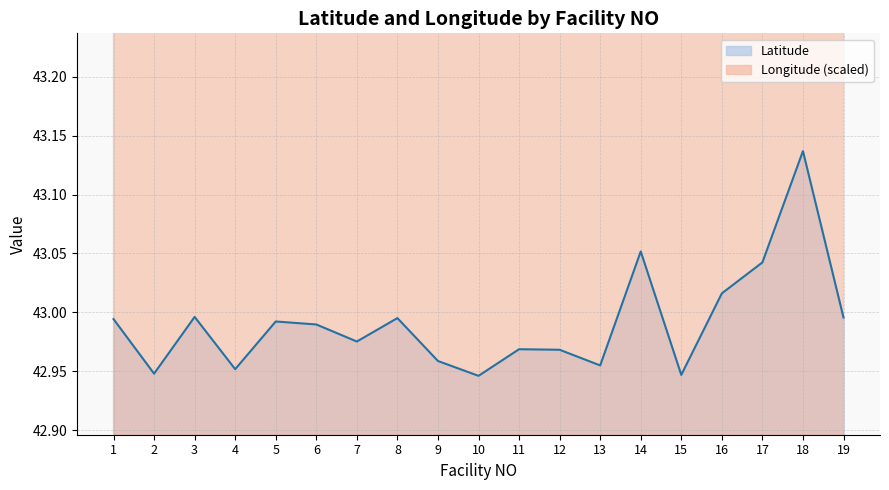

Reading right to left, what are all the values shown in this chart?

Latitude: 19=43.0	18=43.1	17=43.0	16=43.0	15=42.9	14=43.1	13=43.0	12=43.0	11=43.0	10=42.9	9=43.0	8=43.0	7=43.0	6=43.0	5=43.0	4=43.0	3=43.0	2=42.9	1=43.0
Longitude: 19=44.8	18=43.9	17=45.5	16=44.4	15=45.5	14=44.7	13=44.7	12=44.8	11=45.0	10=45.0	9=44.9	8=44.9	7=44.7	6=44.8	5=44.8	4=44.9	3=44.9	2=44.9	1=44.9